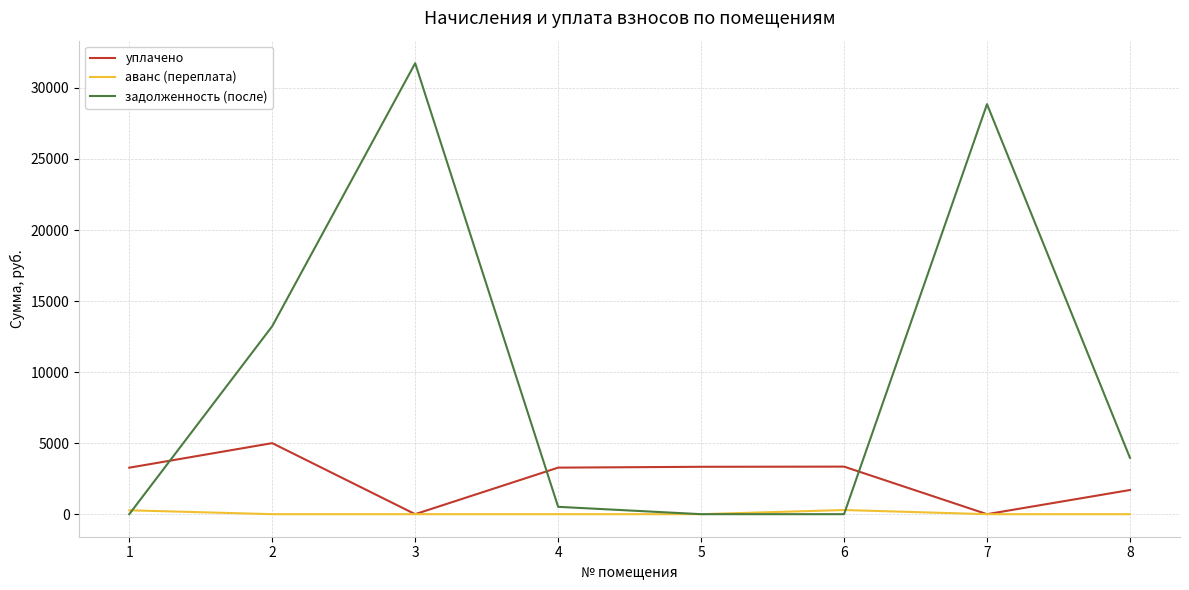

How many lines are shown in the chart?

3